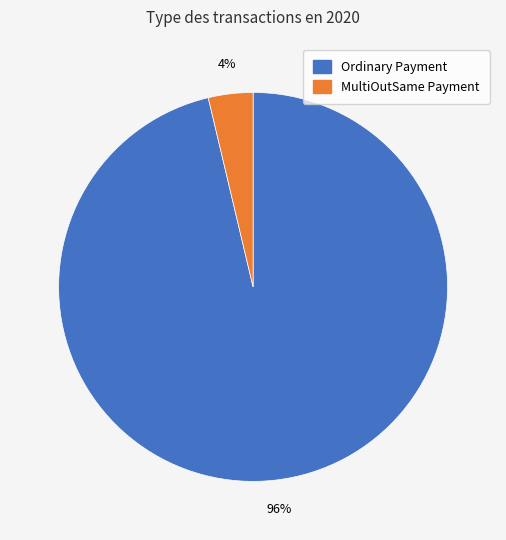

Which slice is the smallest?

MultiOutSame Payment